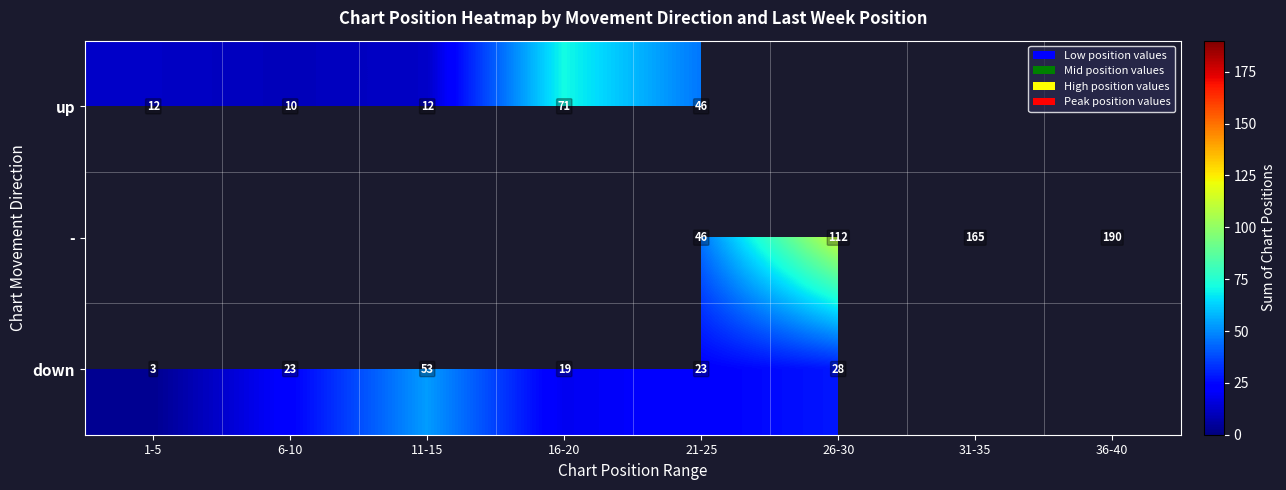

The value of - at 31-35 is 273. True or false?

False